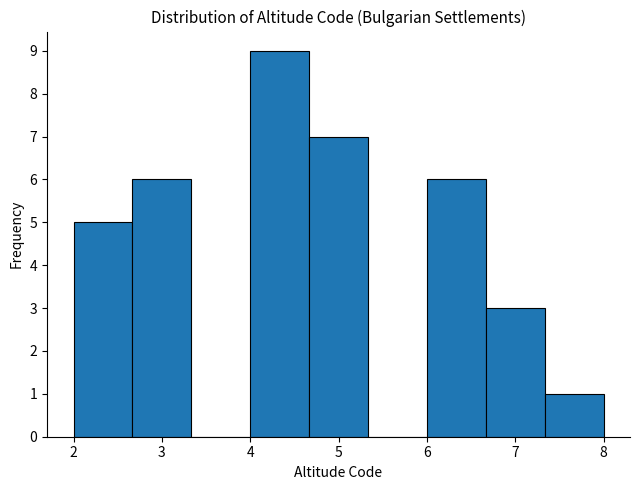

What is the height of the bar covering 2.7 to 3.3 on the x-axis? Neither the bar edges nor the heights are printed on the chart, so give them approximately, as read against the axes.

6